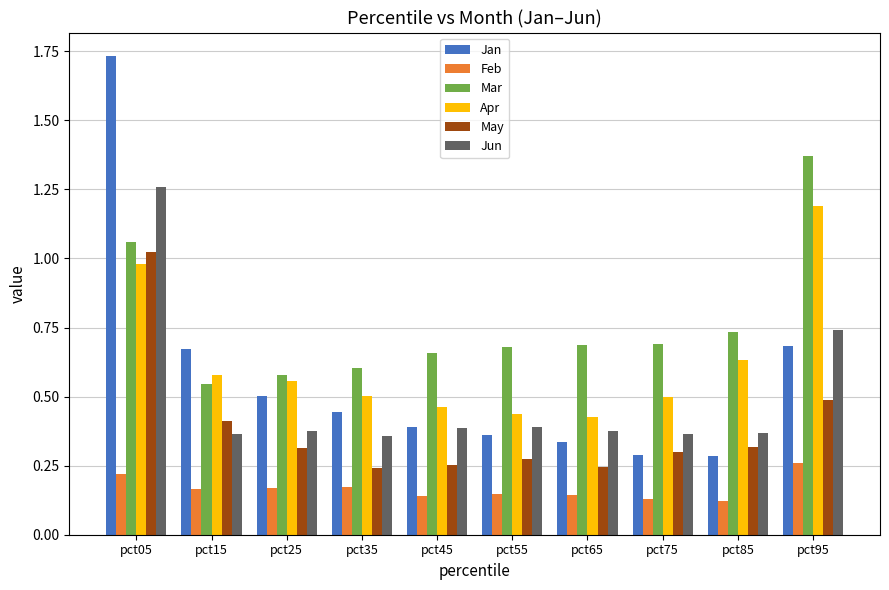

Does the chart contain any negative values?

No